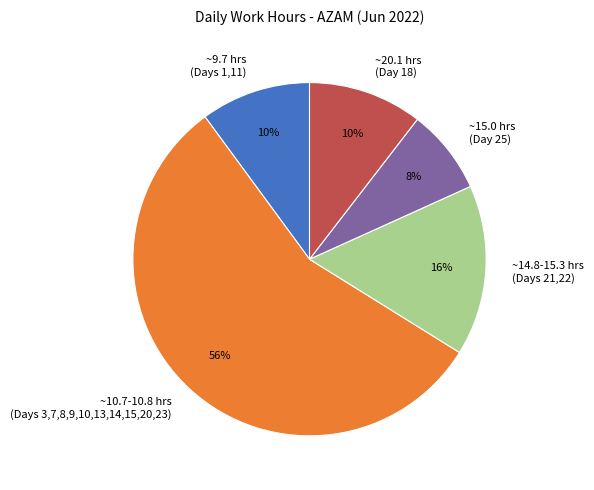

Is there any slice that represents more than half of the pie?

Yes